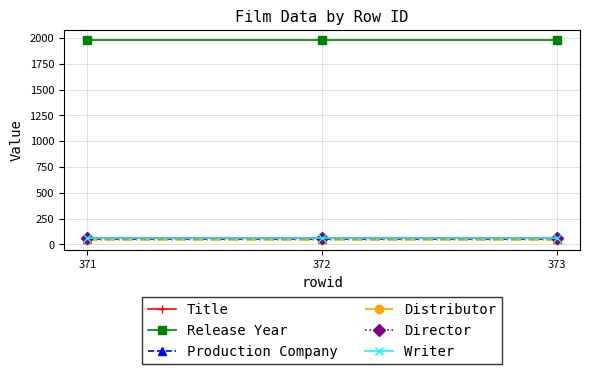

Reading left to right, what are all the values shown in this chart?

Title: 63	63	63
Release Year: 1981	1981	1981
Production Company: 47	47	47
Distributor: 38	38	38
Director: 57	57	57
Writer: 57	57	57